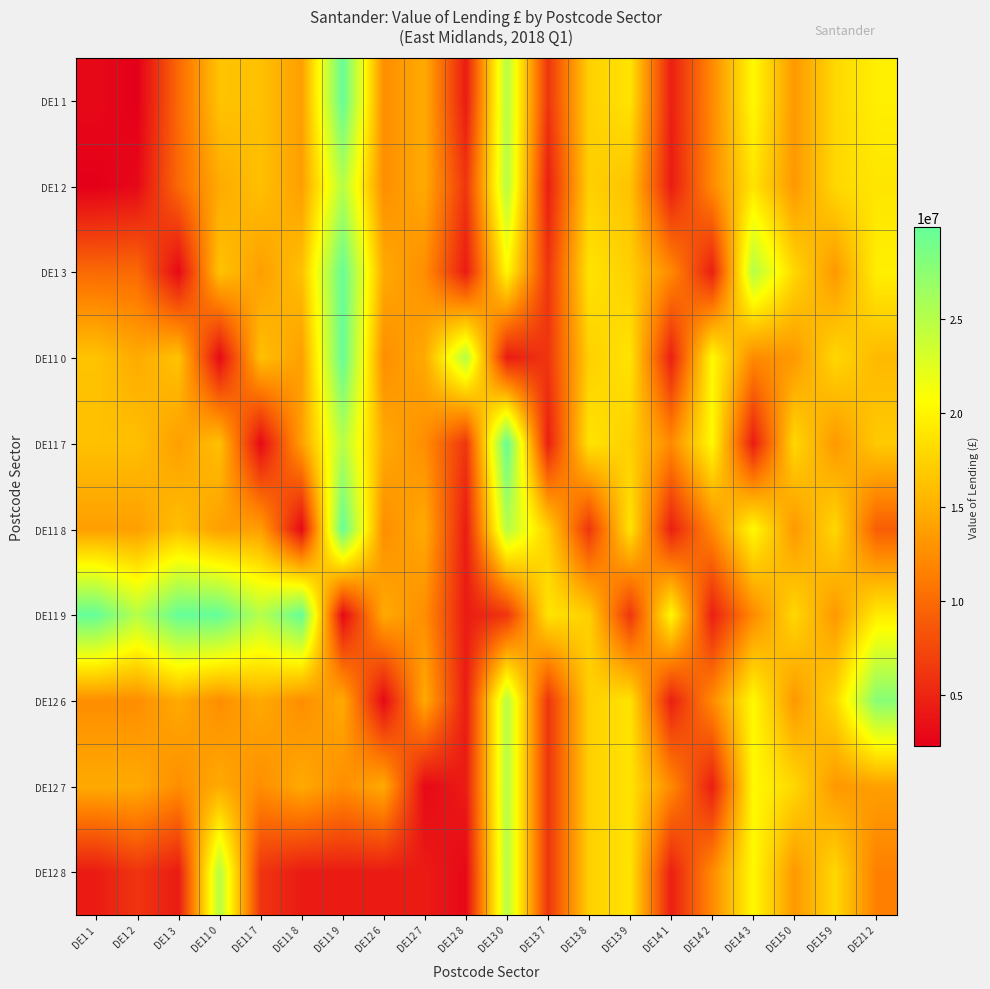

At which category is the sum across all series the highest?

DE13 0